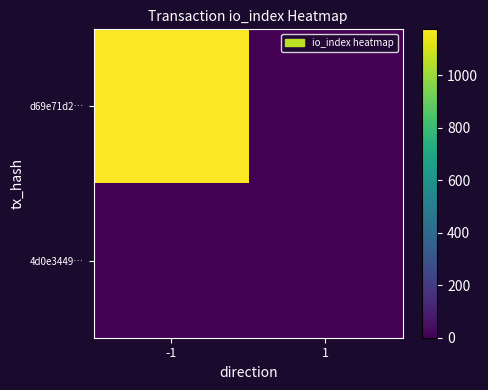

At which category is the sum across all series the highest?

-1